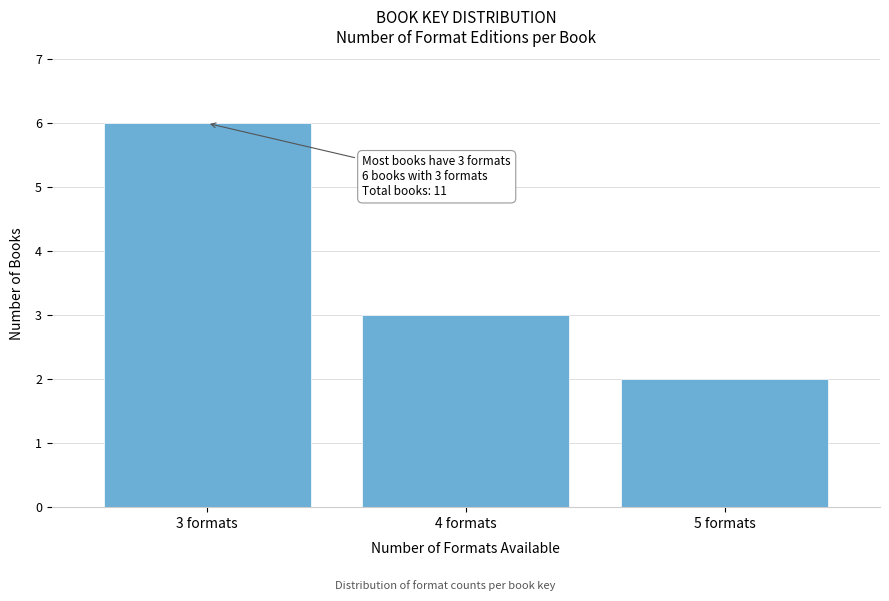

Reading left to right, list all the values displayed in this chart.

3 formats=6	4 formats=3	5 formats=2